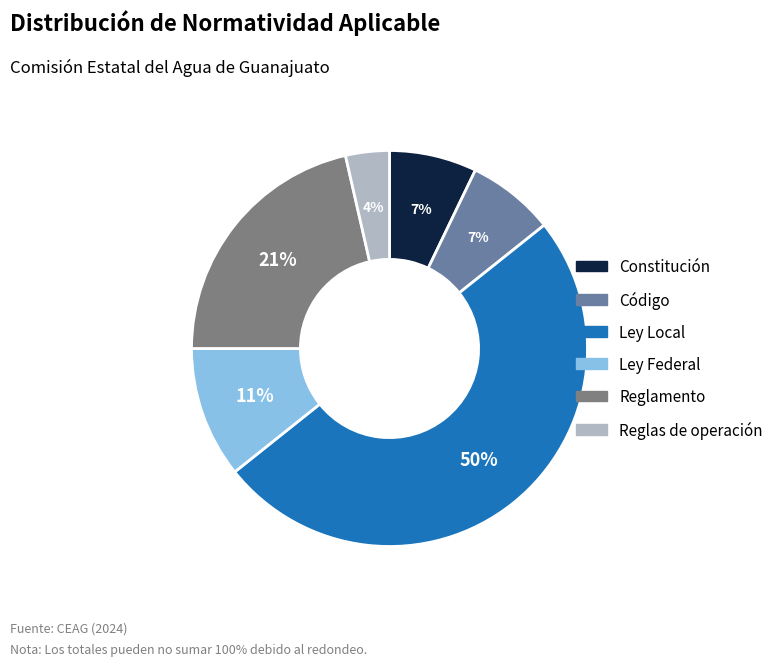

What percentage is the Ley Local slice, to the nearest percent?

50%